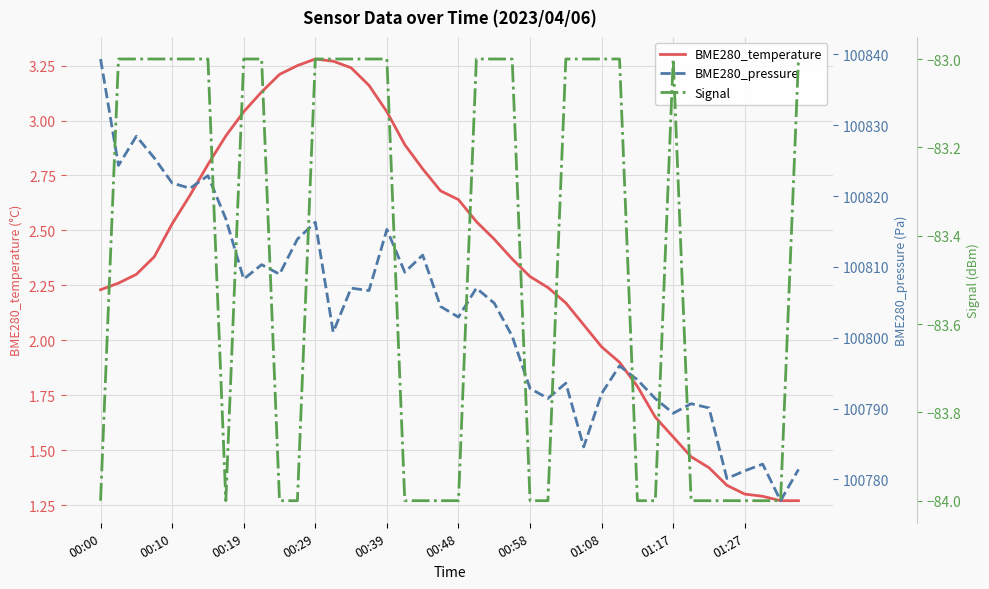

True or false: BME280_temperature and Signal intersect in this chart.

False